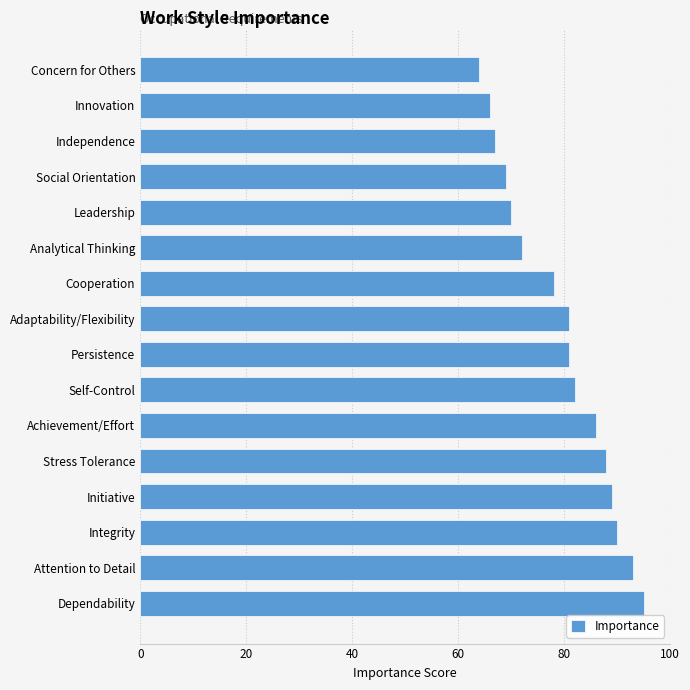

Count the number of categories in the chart.

16